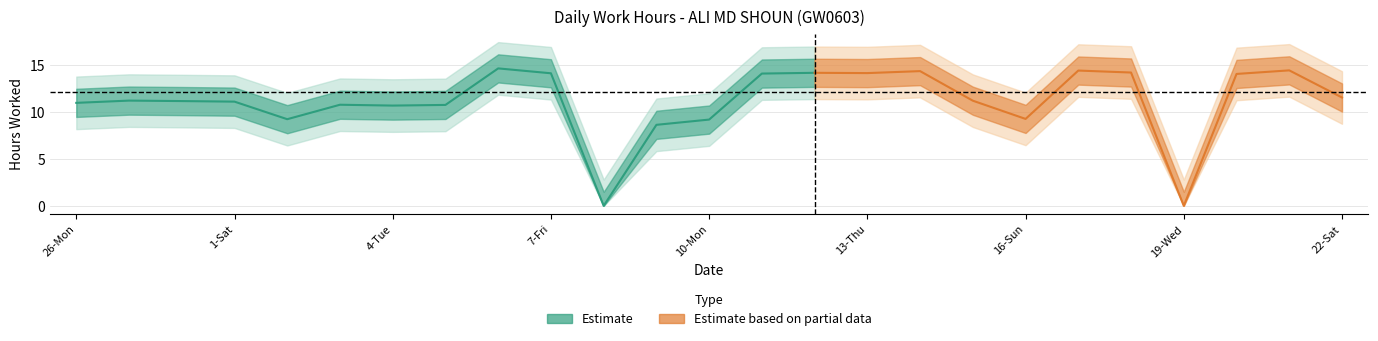

At which label does Low reach its minimum?

8-Sat